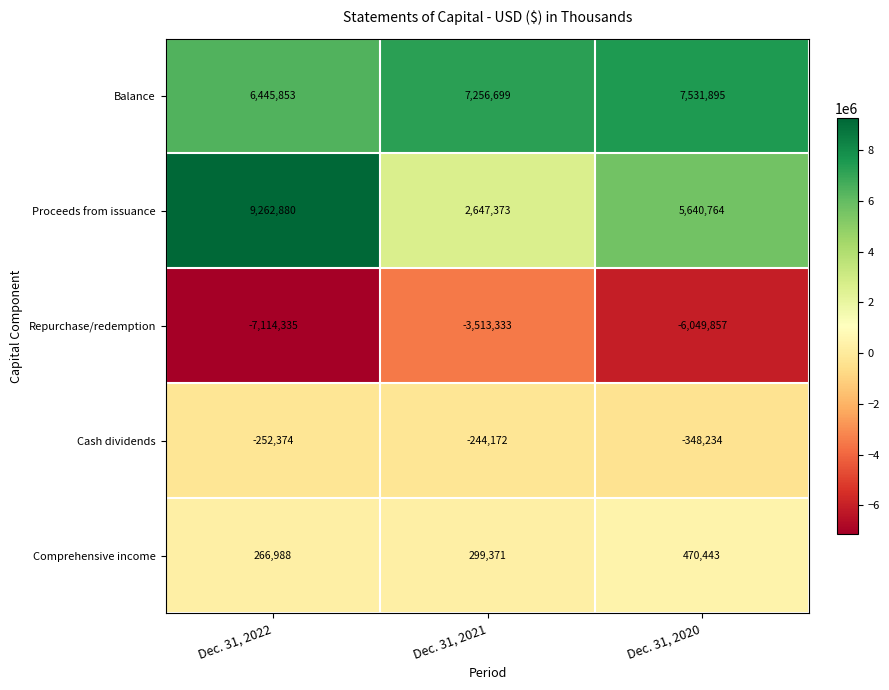

Which category has the highest value in the Balance series?

Dec. 31, 2020